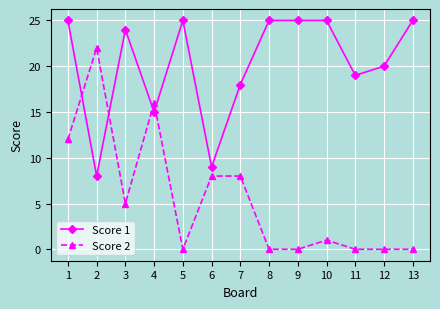

How many distinct data groups are displayed?

2